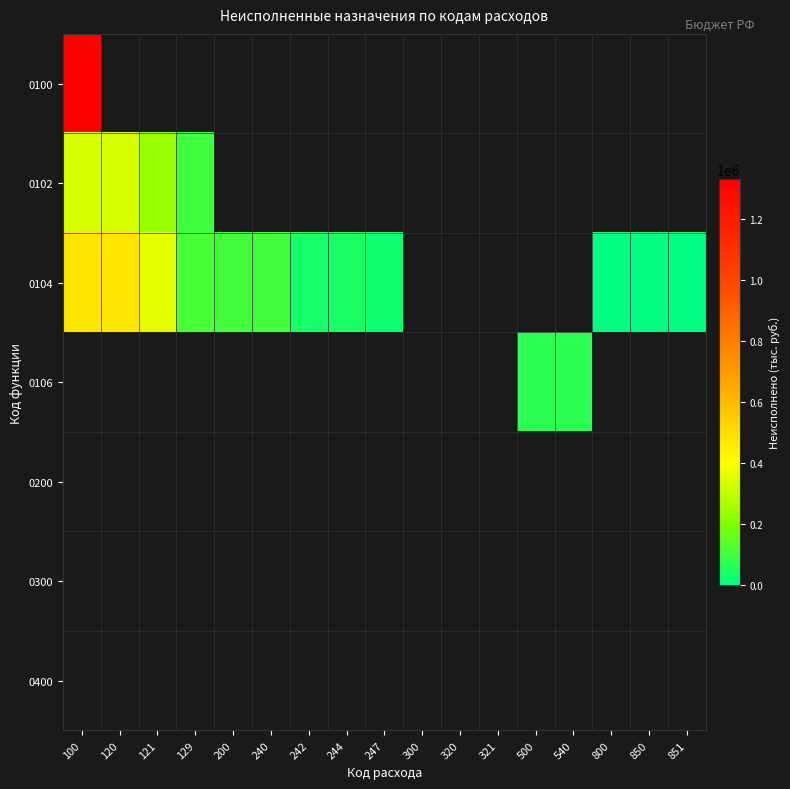

Which category has the highest value in the 0100 series?

100